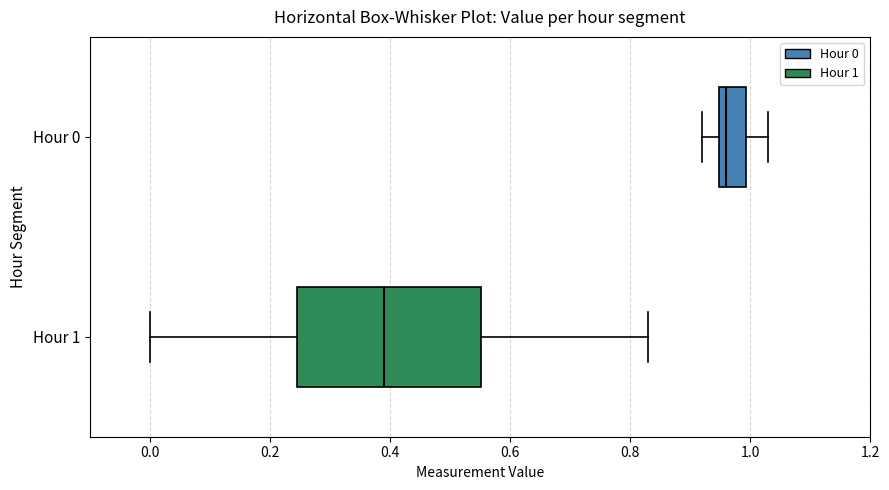

Reading bottom to top, read every box against the x-axis: the position of its median line, the range the box covers, and the ends of its whiskers. The values are not printed on the chart, so give them approximately, as read against the axis.

Hour 1: median 0.40, box 0.24 to 0.56, whiskers 0.00 to 0.84
Hour 0: median 0.96, box 0.94 to 1.00, whiskers 0.92 to 1.04